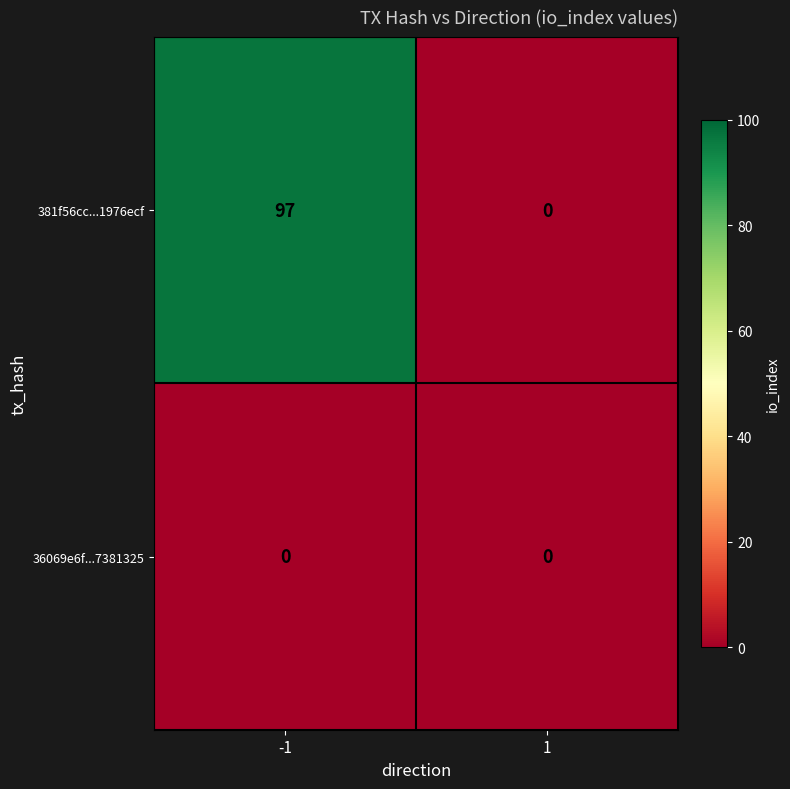

Which series has the largest range (max minus min)?

381f56cc...1976ecf